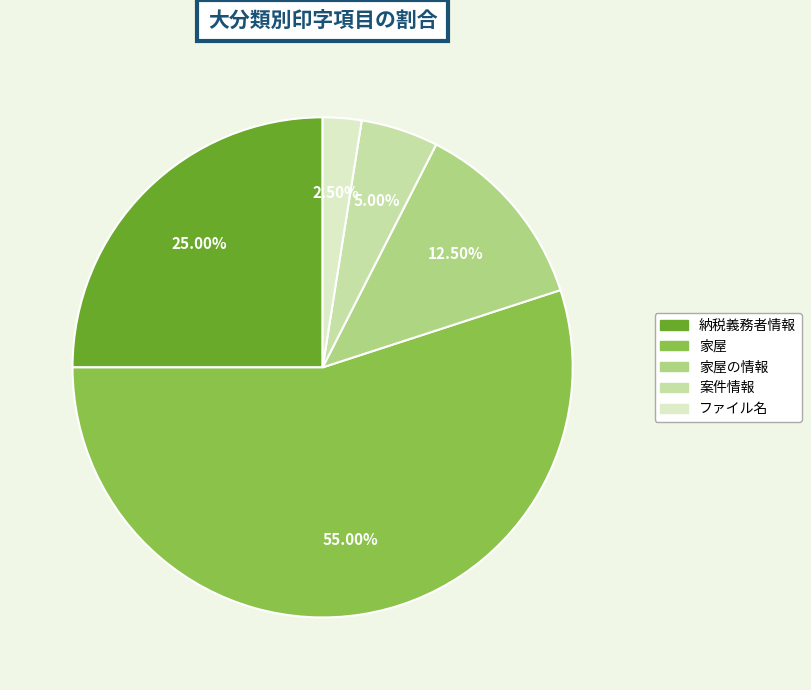

Is there any slice that represents more than half of the pie?

Yes